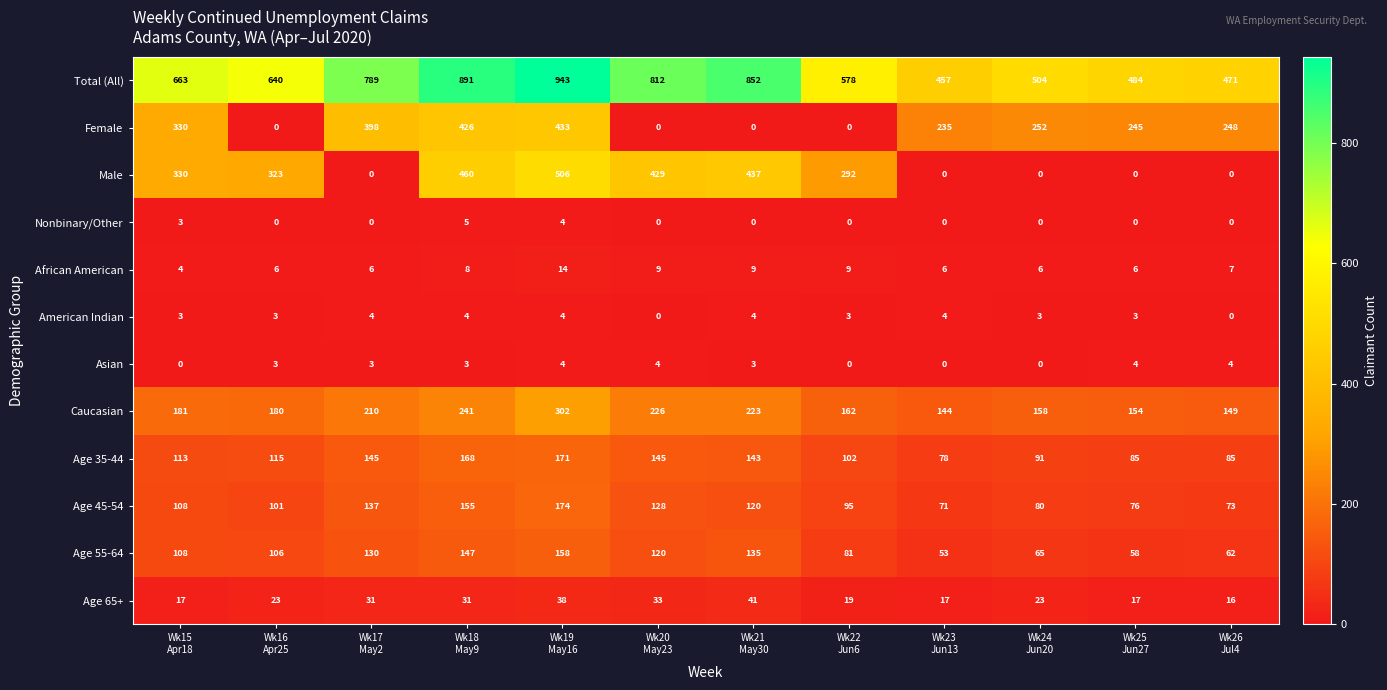

Which series has the largest range (max minus min)?

Male